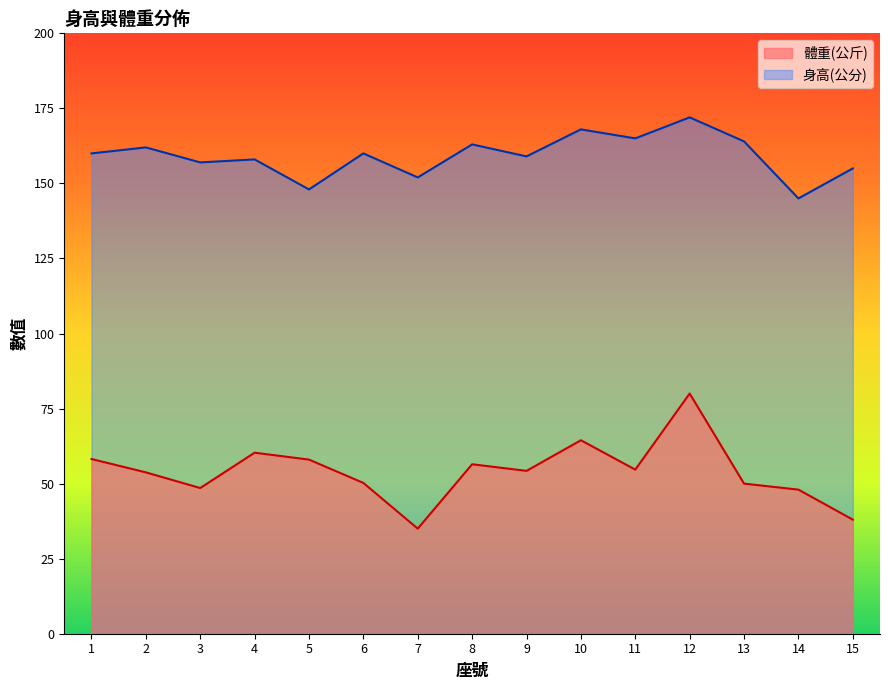

What is the value of the 體重(公斤) point at the 6th from the left?

50.2